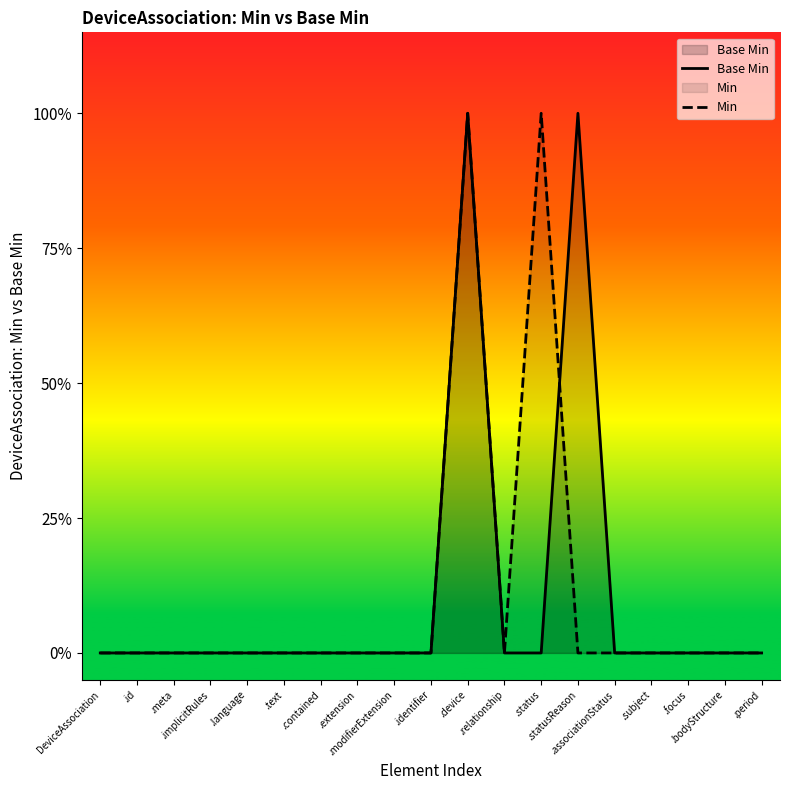

True or false: Base Min has a value of 0 at DeviceAssociation.

True